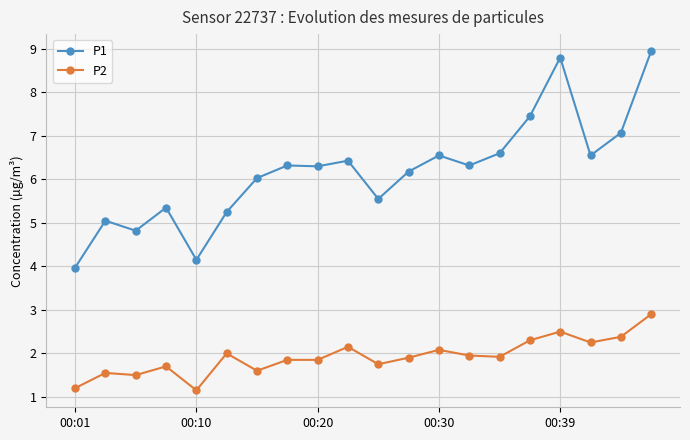

True or false: P2 has more than 1 interior local peaks.

True